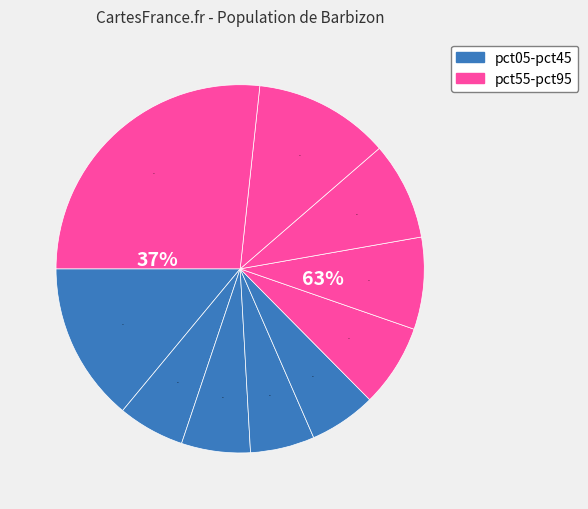

What is the total percentage of pct05 and pct35?

19.6%